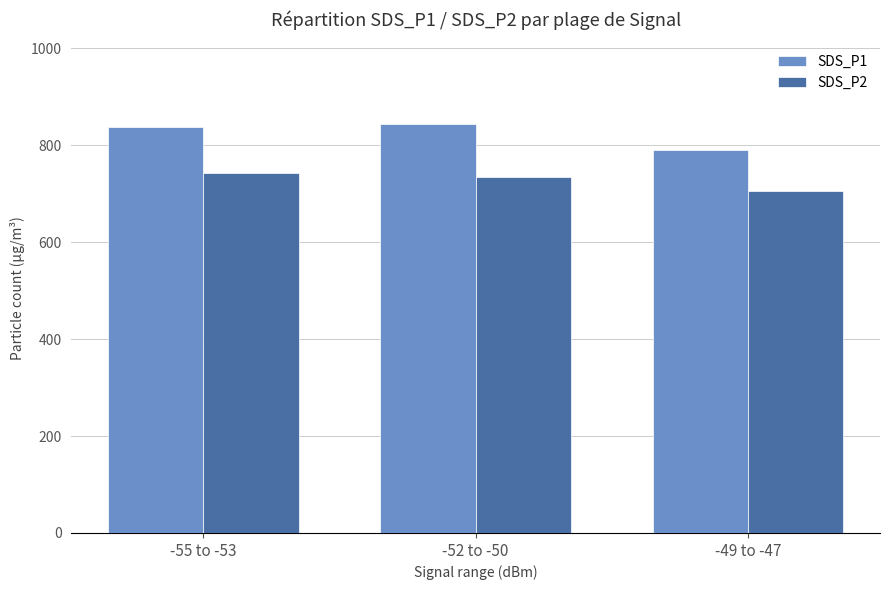

At which label does SDS_P2 first exceed 734?

-55 to -53